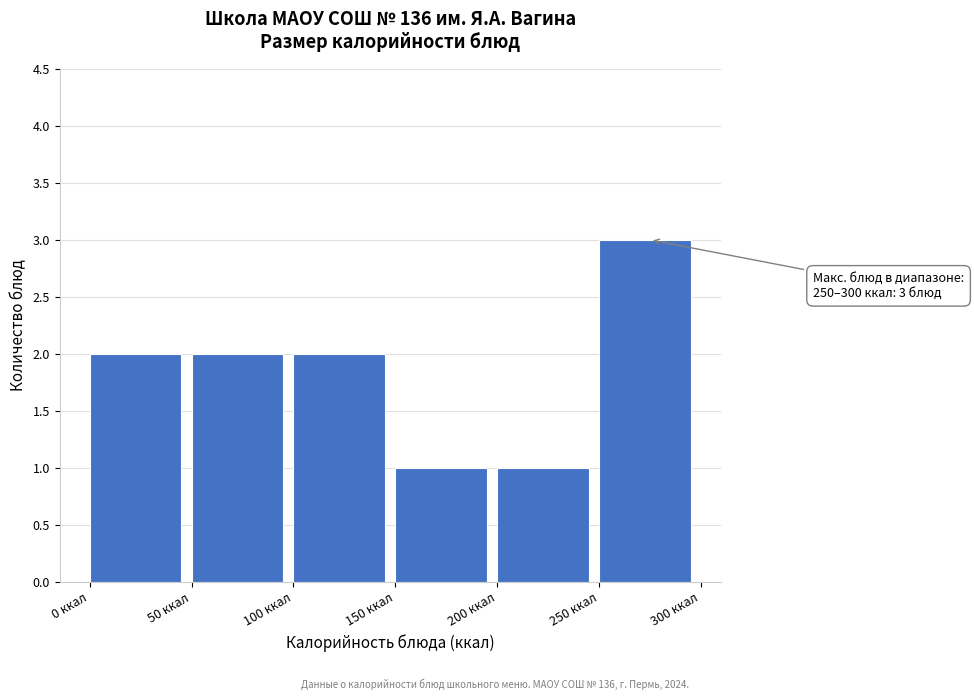

Which range on the x-axis has the tallest bar?

250 to 300